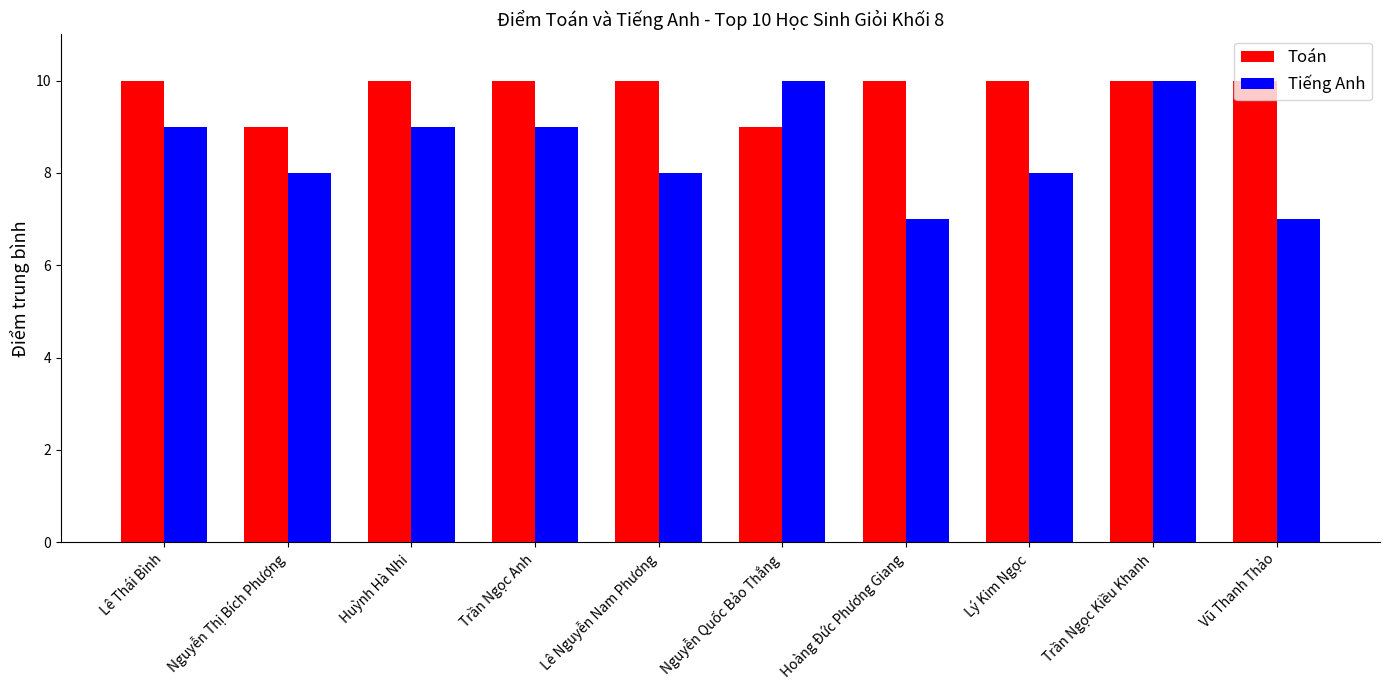

At Huỳnh Hà Nhi, list the series in order from smallest to largest.

Tiếng Anh, Toán